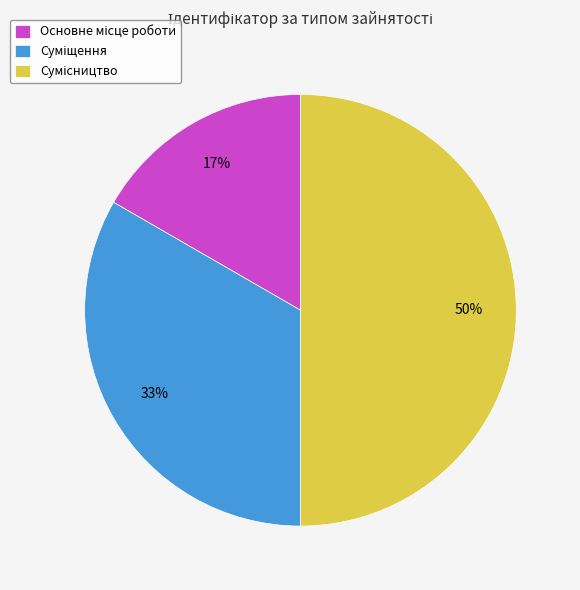

To the nearest percent, what is the average slice percentage?

33%